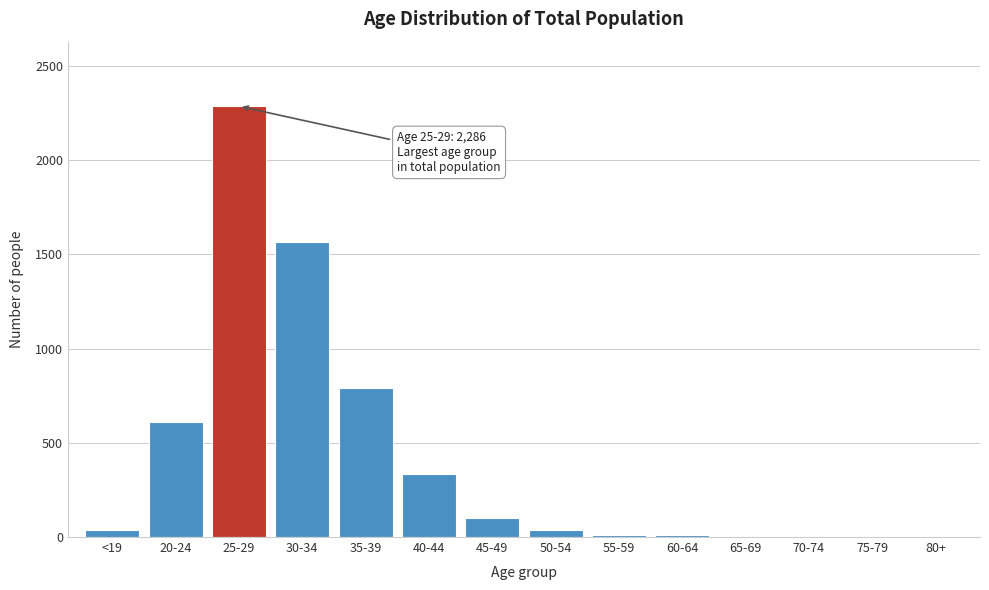

At which label is the value closest to 1143?

35-39